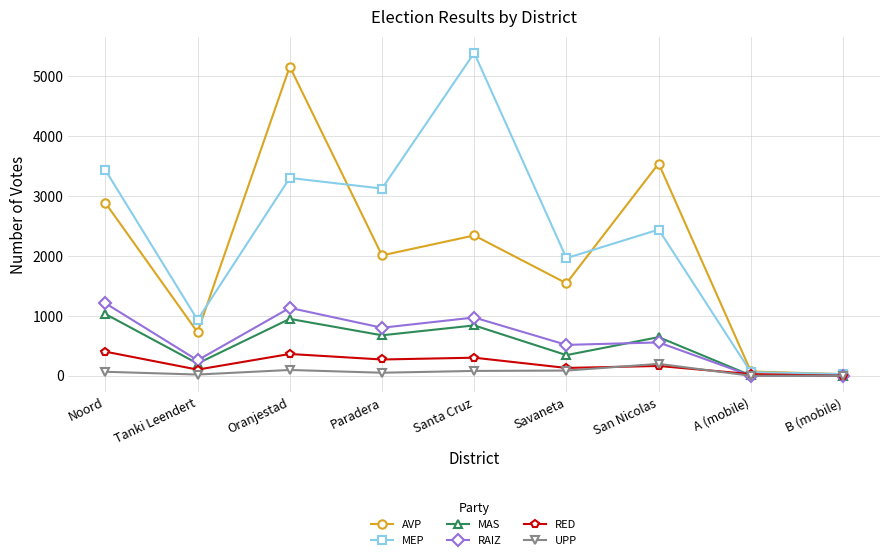

What is the difference between the highest and lowest values at Savaneta?

1877